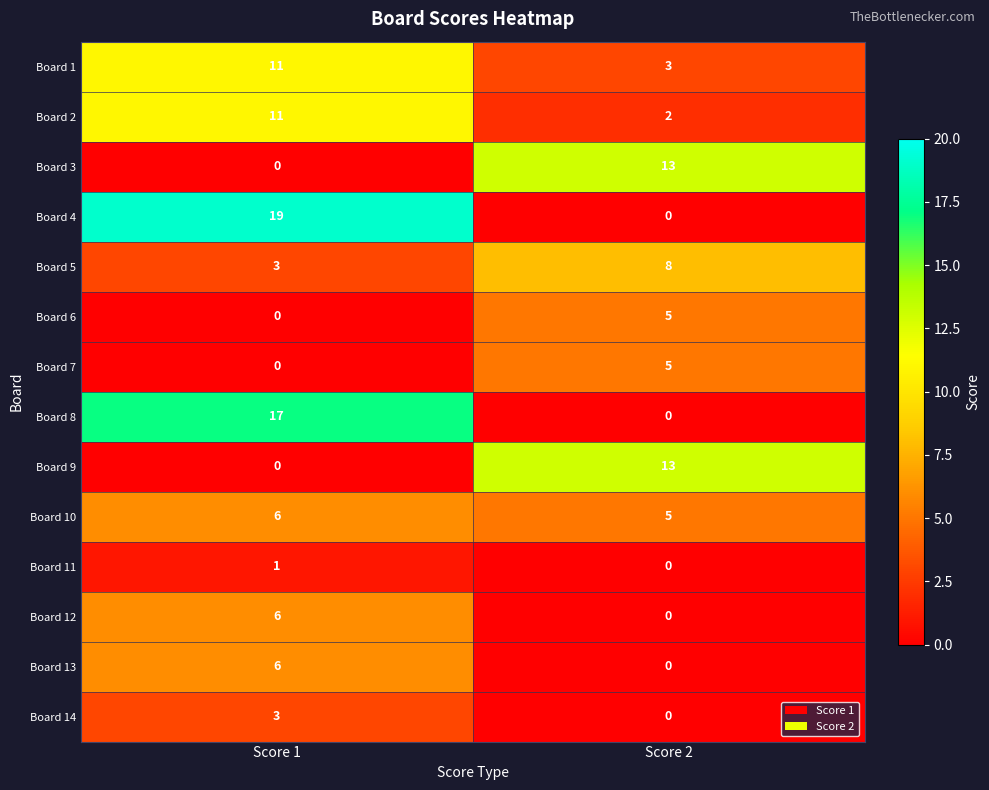

The value of Board 14 at Score 1 is 3. True or false?

True